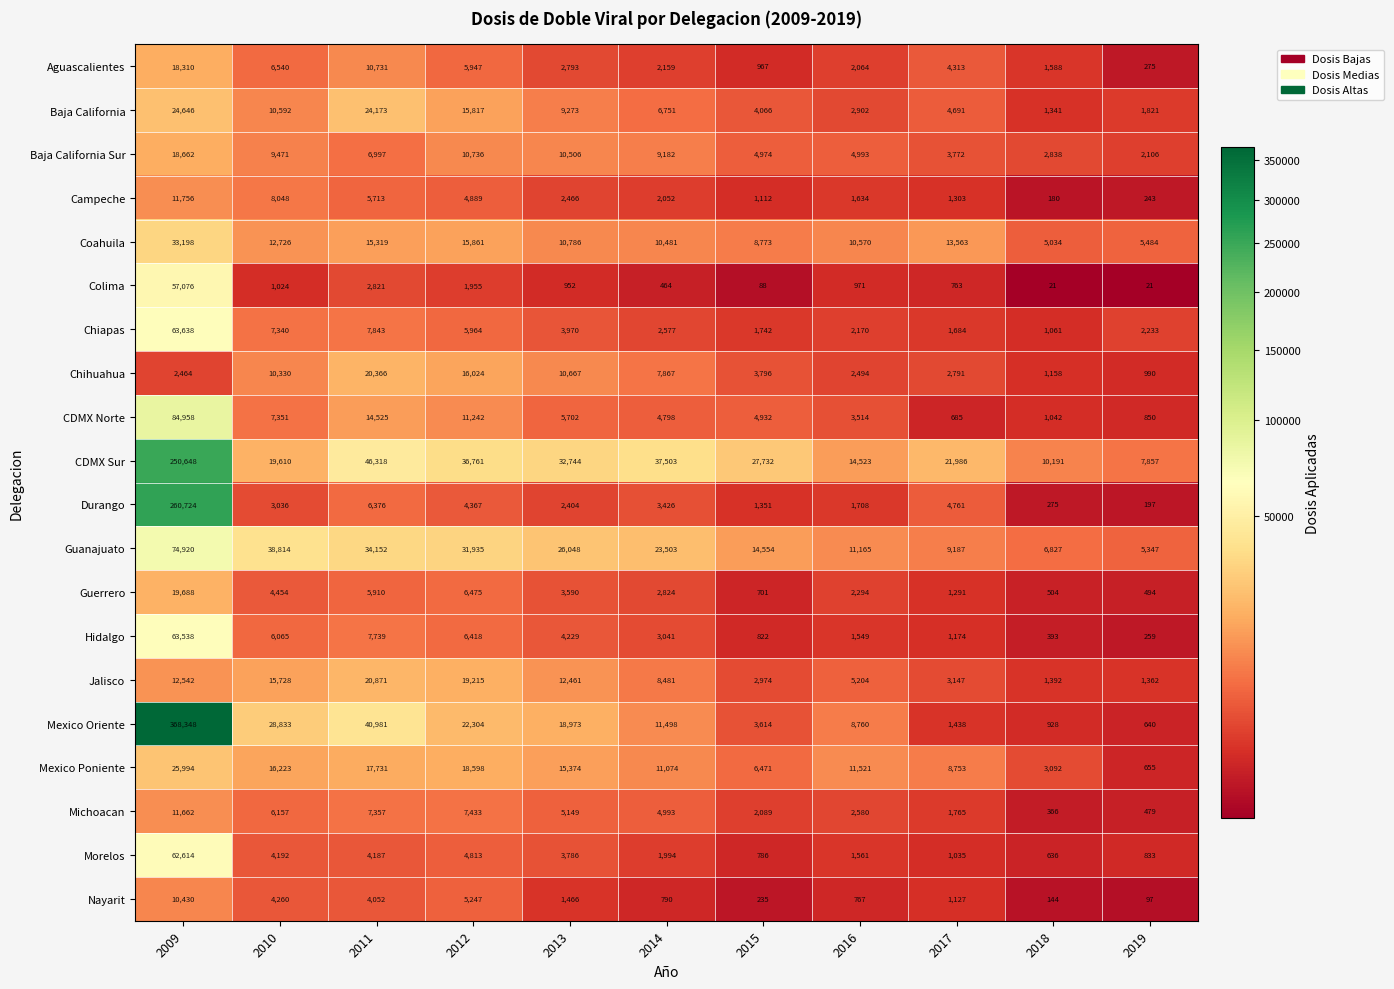

Is it true that CDMX Sur equals 27732 at 2015?

True